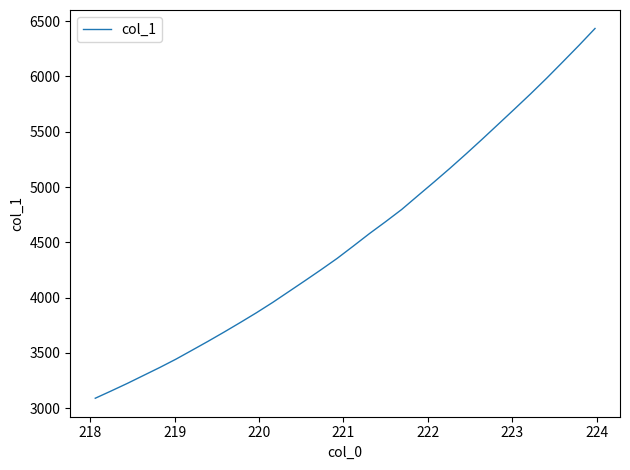

What is the minimum value shown in the chart?

3090.3